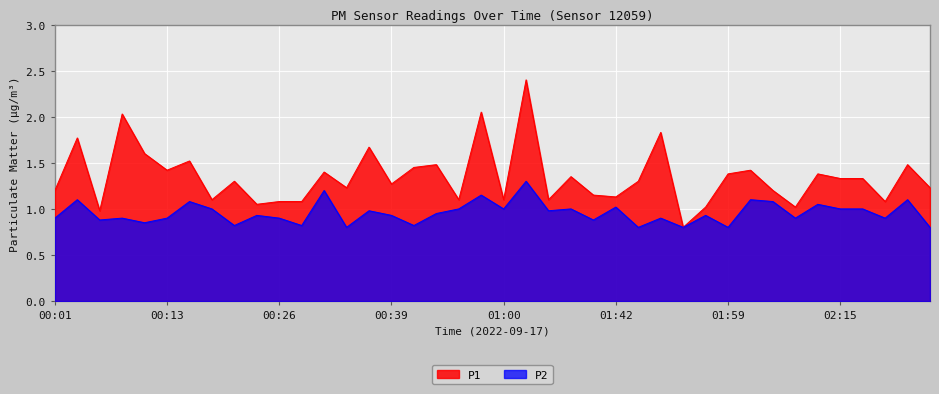

What is the smallest value displayed?

0.8